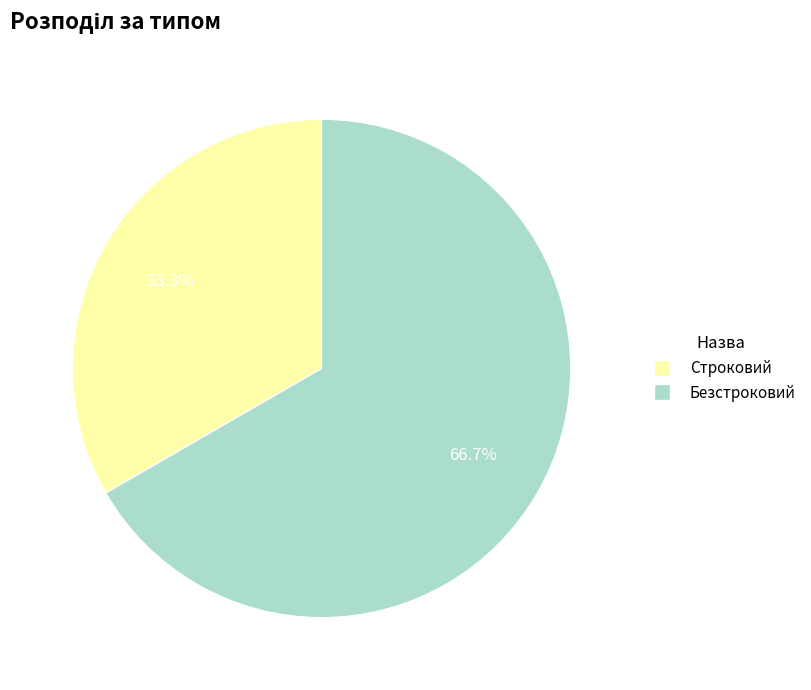

What percentage is the Безстроковий slice, to the nearest percent?

67%